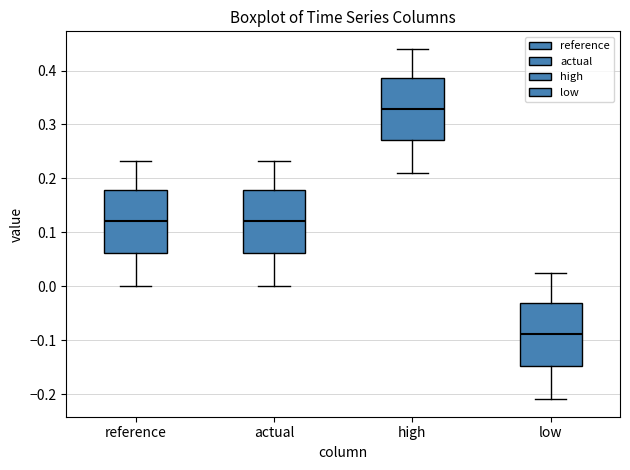

Reading left to right, transcribe this box plot: for each box, give where its median line is, the range the box spans, and where its two whiskers end, as read against the y-axis. The values are not printed on the chart, so give them approximately, as read against the axis.

reference: median 0.12, box 0.06 to 0.18, whiskers 0.00 to 0.23
actual: median 0.12, box 0.06 to 0.18, whiskers 0.00 to 0.23
high: median 0.33, box 0.27 to 0.39, whiskers 0.21 to 0.44
low: median -0.09, box -0.15 to -0.03, whiskers -0.21 to 0.02